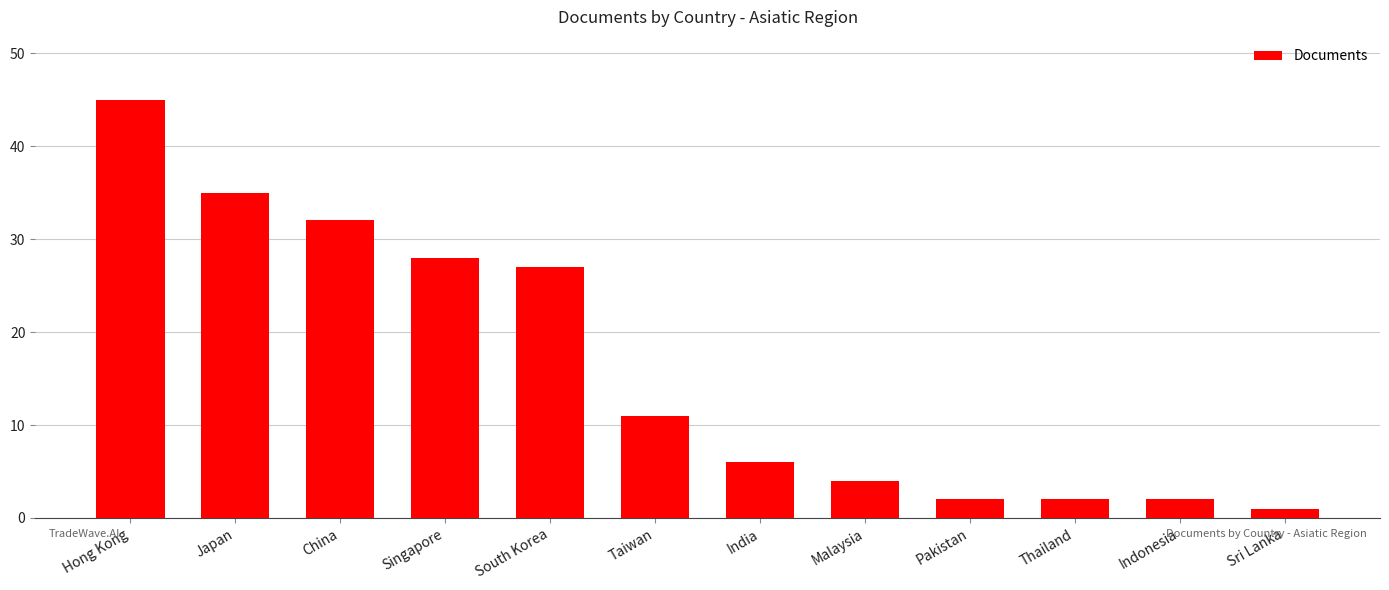

The chart shows a value of 2 at Indonesia. True or false?

True